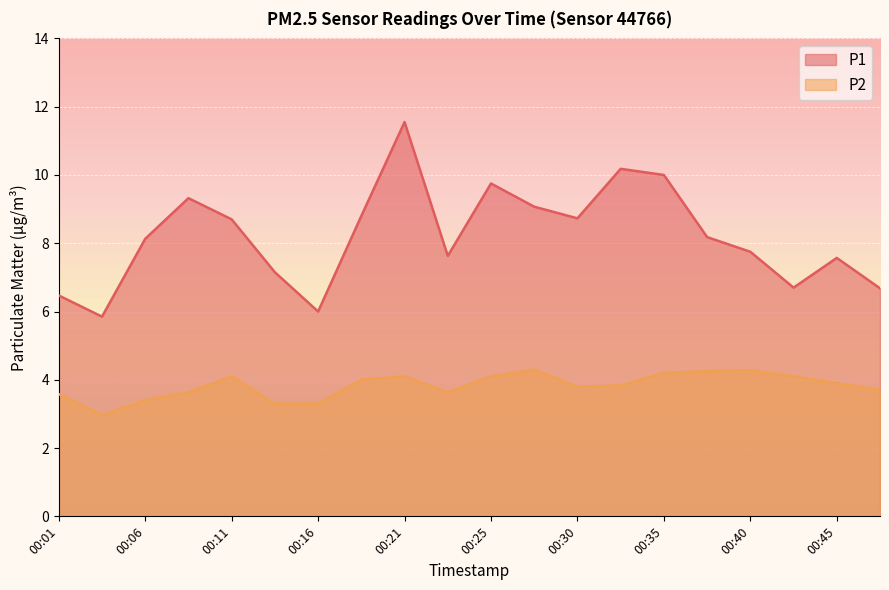

Does the chart display data point markers on the line(s)?

No